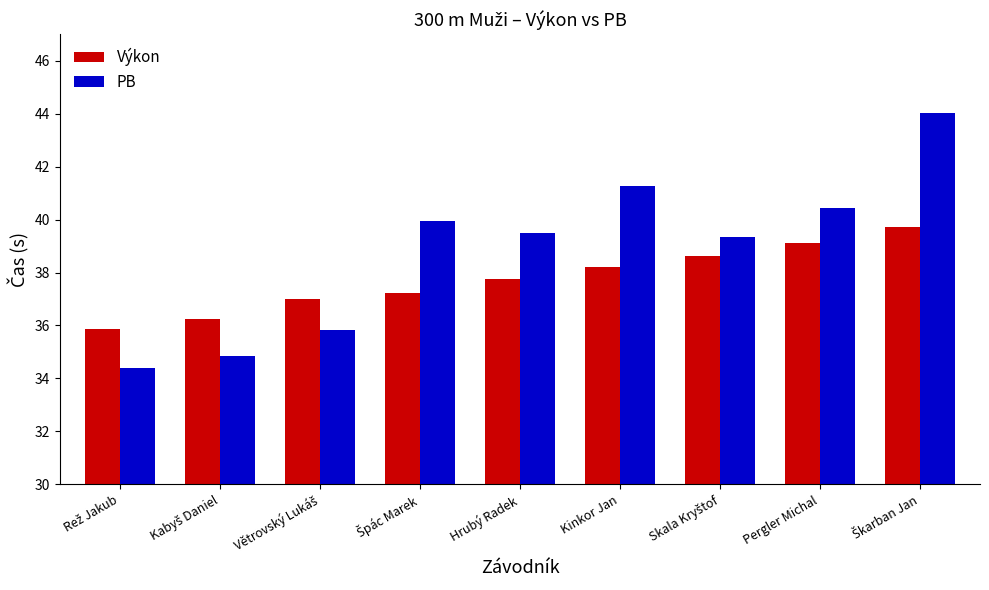

How many distinct data groups are displayed?

2